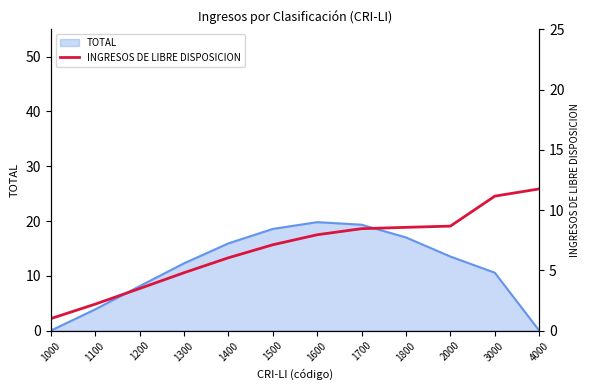

List the labels in order of value, largest first.

4000, 3000, 2000, 1800, 1700, 1600, 1500, 1400, 1300, 1200, 1100, 1000